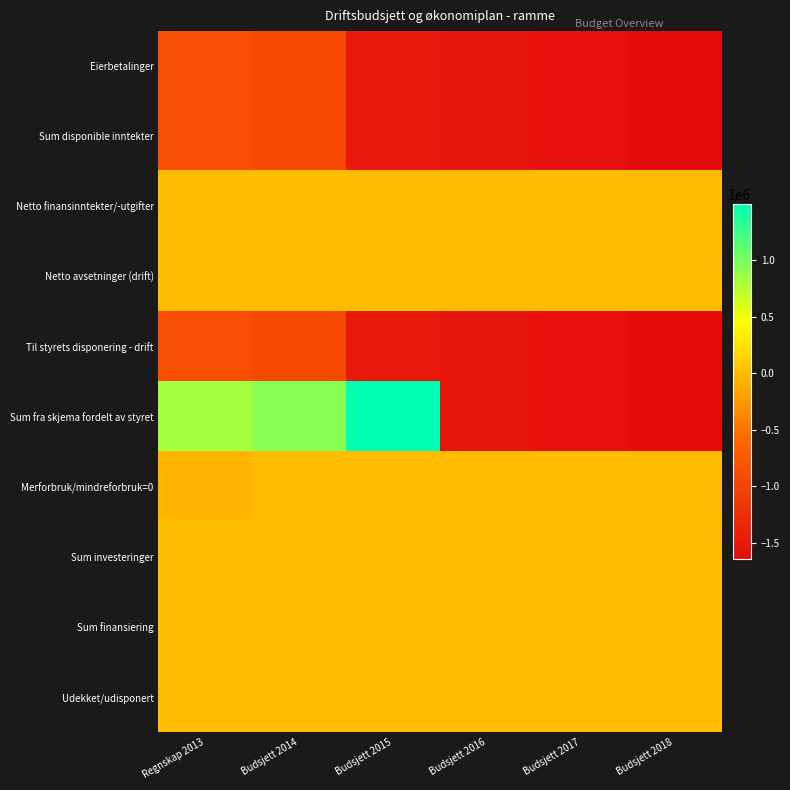

At which category does the chart reach its minimum across all series?

Budsjett 2018